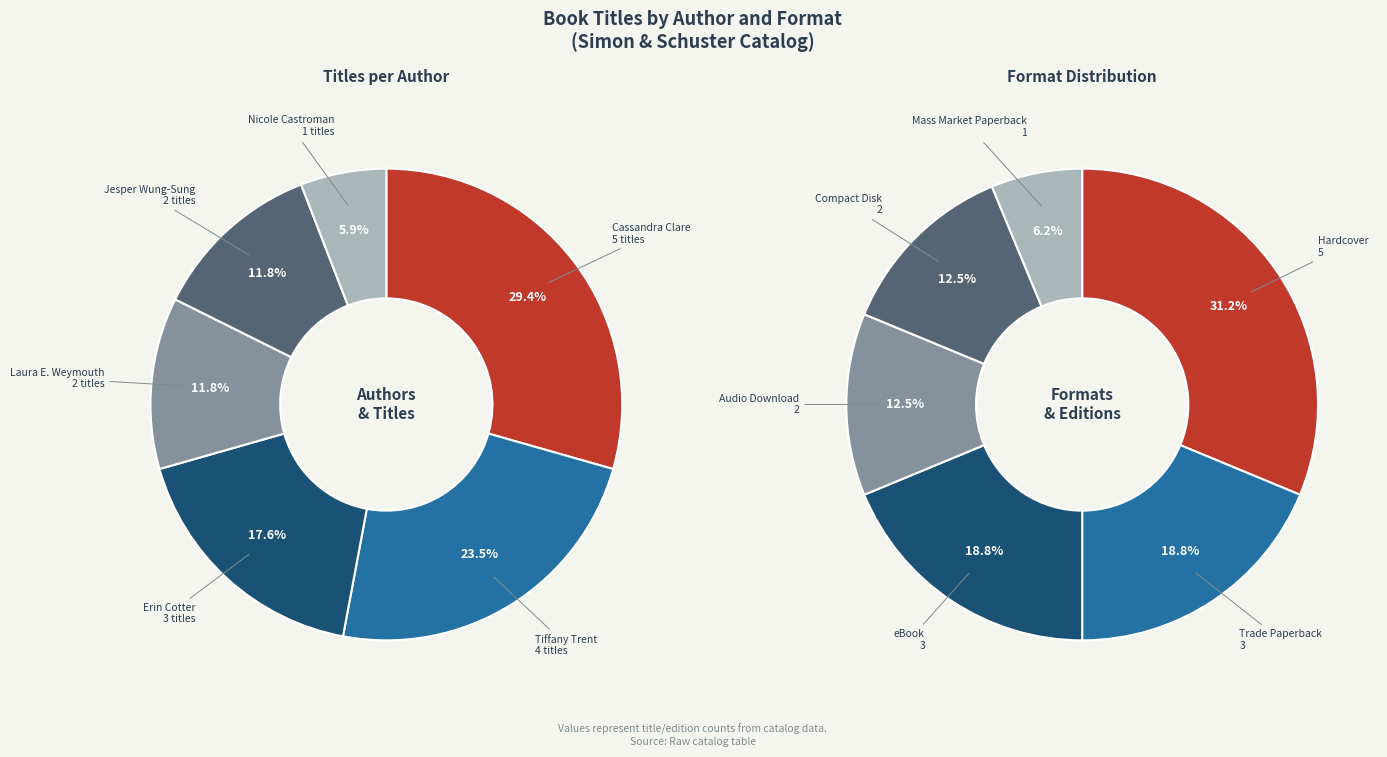

To the nearest percent, what portion does Laura E. Weymouth represent?

12%